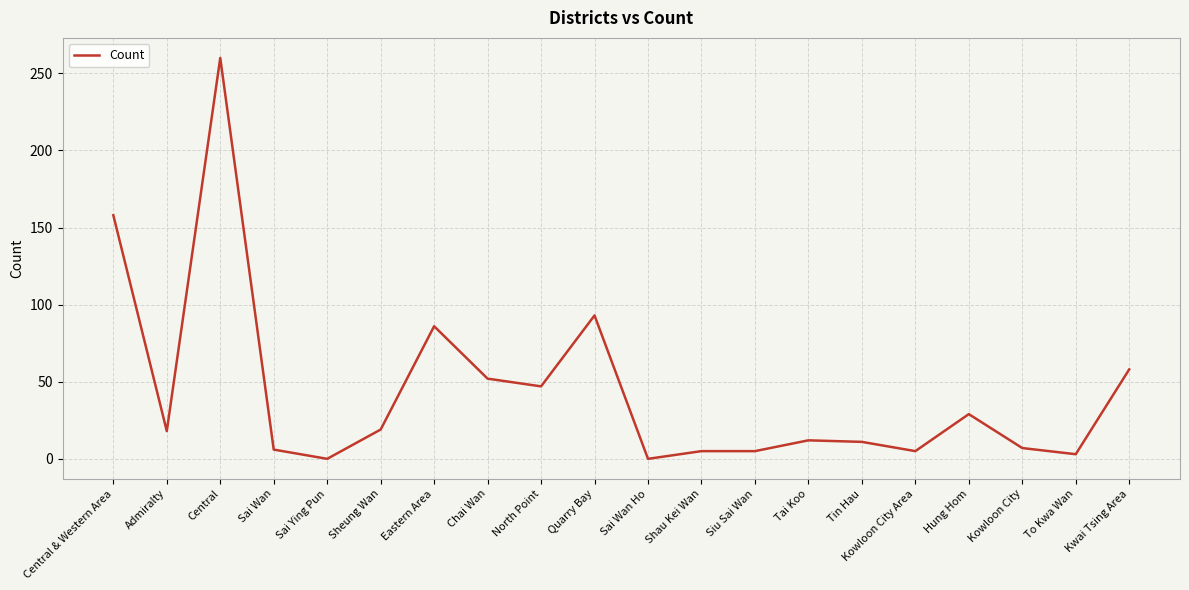

What is the sum of all values?

874